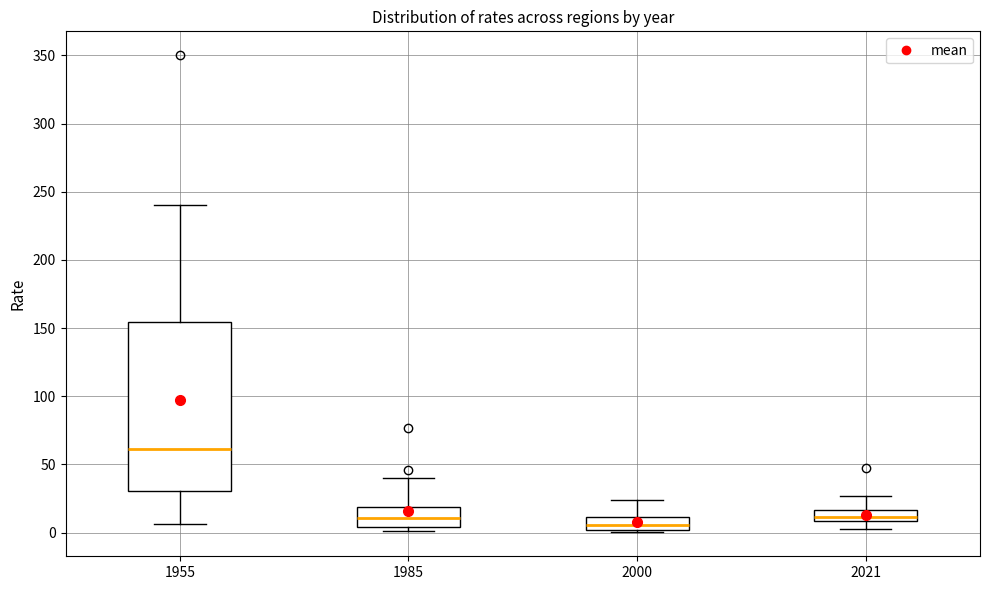

Reading left to right, transcribe this box plot: for each box, give where its median line is, the range the box spans, and where its two whiskers end, as read against the y-axis. The values are not printed on the chart, so give them approximately, as read against the axis.

1955: median 60, box 30 to 155, whiskers 5 to 240
1985: median 10, box 5 to 20, whiskers 0 to 40
2000: median 5, box 0 to 10, whiskers 0 (just below the box's lower edge) to 25
2021: median 10 (inside the box), box 10 to 15, whiskers 0 to 25